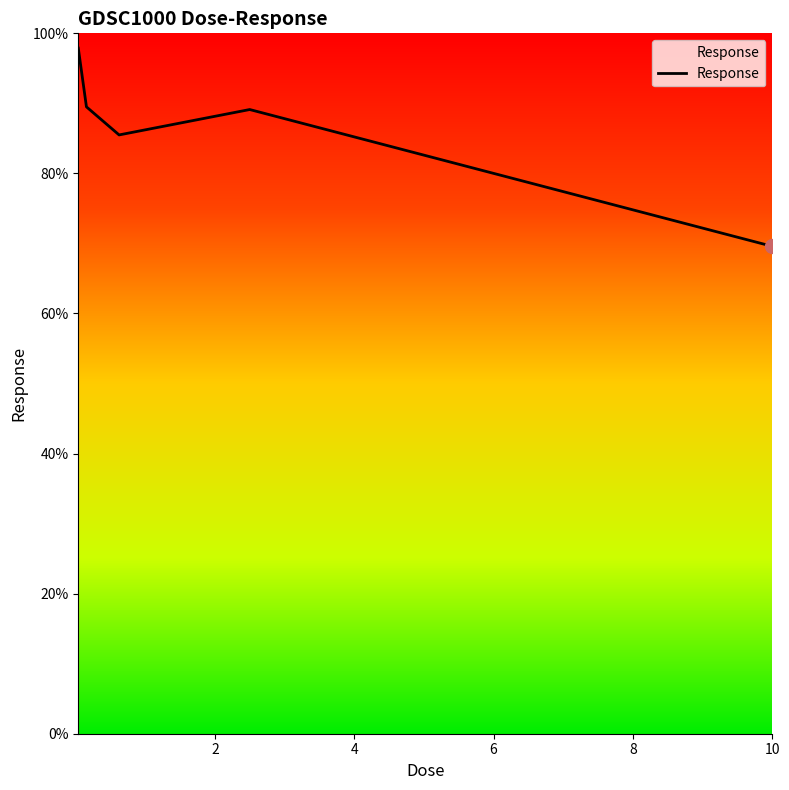

Count the number of data series in this chart.

1